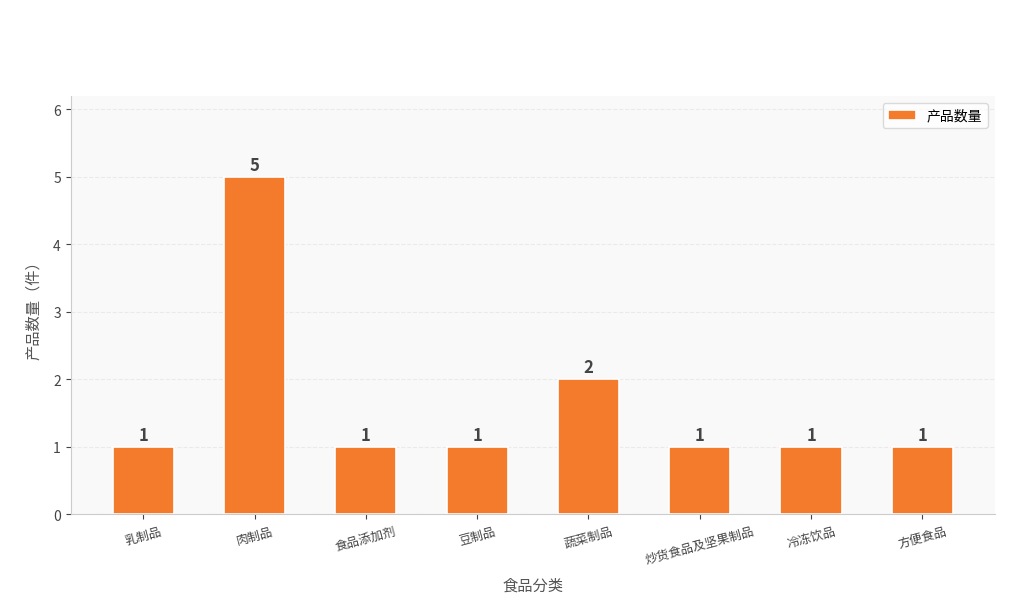

Is it true that the value at 方便食品 is 1?

True